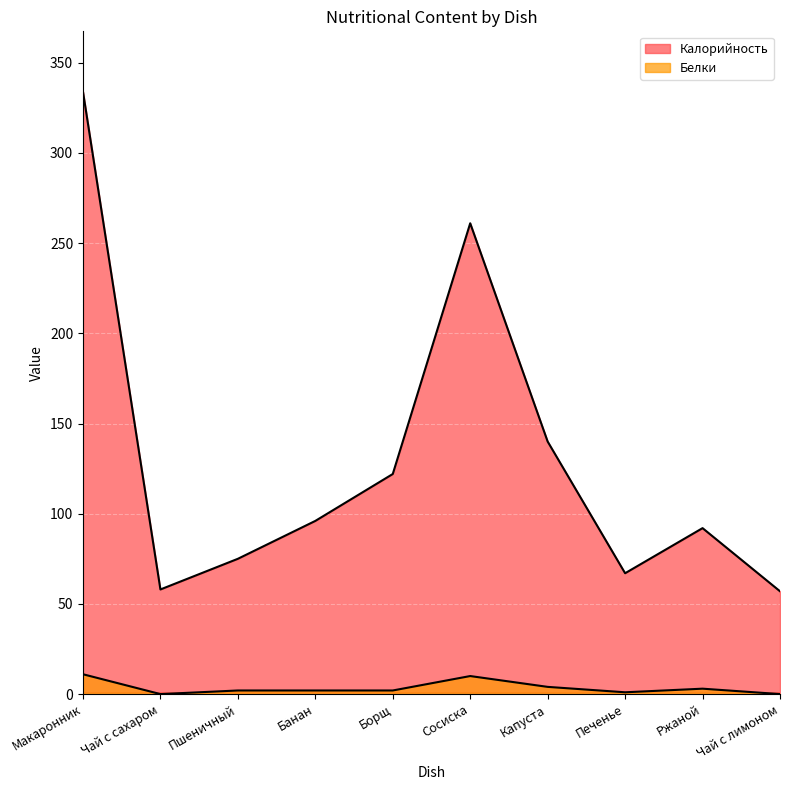

What is the difference between the second highest and minimum values in the Белки series?

10